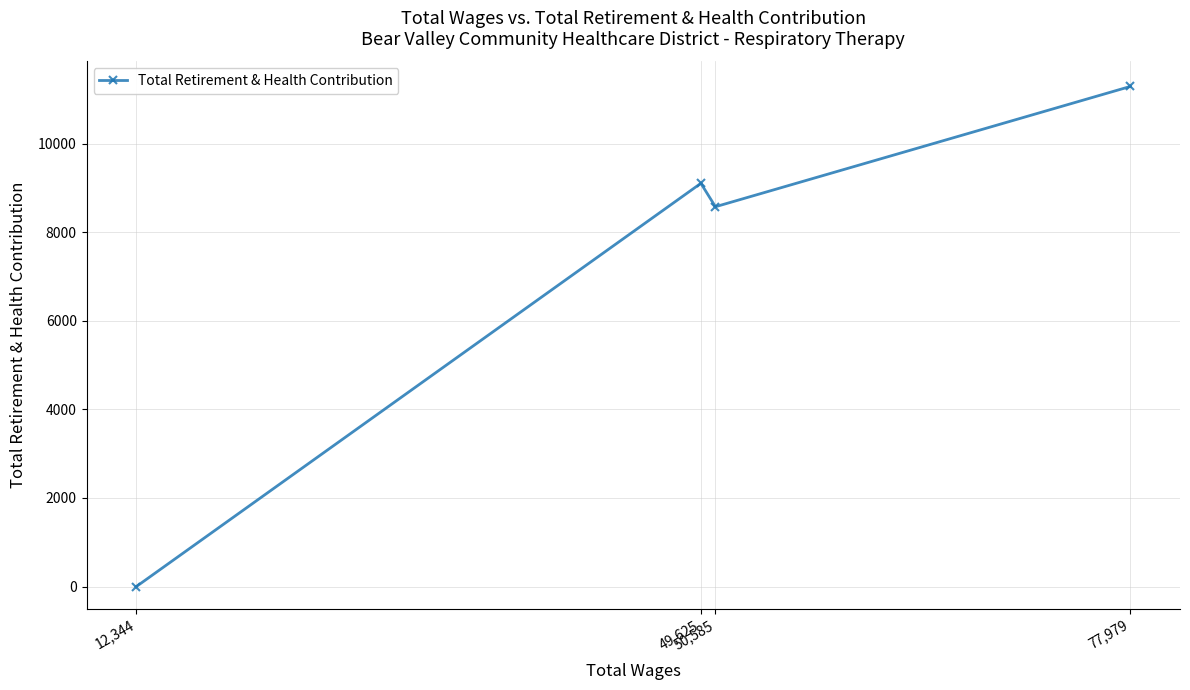

How many values exceed 9104?

1